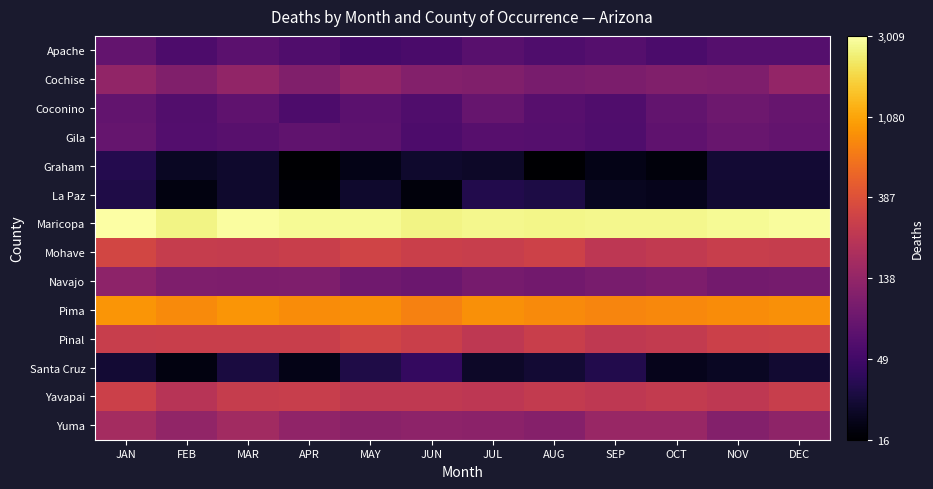

Reading left to right, what are all the values shown in this chart?

Apache: JAN=4.3	FEB=4.1	MAR=4.2	APR=4.1	MAY=4.0	JUN=4.0	JUL=4.2	AUG=4.1	SEP=4.2	OCT=4.0	NOV=4.2	DEC=4.2
Cochise: JAN=4.9	FEB=4.7	MAR=4.9	APR=4.7	MAY=4.9	JUN=4.7	JUL=4.7	AUG=4.6	SEP=4.6	OCT=4.7	NOV=4.7	DEC=4.9
Coconino: JAN=4.3	FEB=4.1	MAR=4.3	APR=4.1	MAY=4.2	JUN=4.1	JUL=4.4	AUG=4.2	SEP=4.1	OCT=4.3	NOV=4.5	DEC=4.4
Gila: JAN=4.4	FEB=4.1	MAR=4.2	APR=4.3	MAY=4.3	JUN=4.1	JUL=4.2	AUG=4.2	SEP=4.1	OCT=4.3	NOV=4.4	DEC=4.3
Graham: JAN=3.6	FEB=3.2	MAR=3.3	APR=2.9	MAY=3.1	JUN=3.3	JUL=3.3	AUG=2.9	SEP=3.1	OCT=3.0	NOV=3.4	DEC=3.4
La Paz: JAN=3.5	FEB=3.0	MAR=3.3	APR=2.9	MAY=3.3	JUN=3.0	JUL=3.6	AUG=3.5	SEP=3.2	OCT=3.1	NOV=3.3	DEC=3.3
Maricopa: JAN=8.0	FEB=7.8	MAR=8.0	APR=7.9	MAY=7.9	JUN=7.8	JUL=7.9	AUG=7.9	SEP=7.9	OCT=7.9	NOV=7.9	DEC=8.0
Mohave: JAN=5.8	FEB=5.6	MAR=5.6	APR=5.6	MAY=5.7	JUN=5.7	JUL=5.6	AUG=5.7	SEP=5.5	OCT=5.5	NOV=5.6	DEC=5.6
Navajo: JAN=4.9	FEB=4.7	MAR=4.7	APR=4.7	MAY=4.5	JUN=4.4	JUL=4.6	AUG=4.5	SEP=4.6	OCT=4.7	NOV=4.5	DEC=4.6
Pima: JAN=6.8	FEB=6.7	MAR=6.8	APR=6.7	MAY=6.7	JUN=6.6	JUL=6.8	AUG=6.7	SEP=6.6	OCT=6.7	NOV=6.7	DEC=6.8
Pinal: JAN=5.6	FEB=5.6	MAR=5.6	APR=5.6	MAY=5.7	JUN=5.7	JUL=5.5	AUG=5.6	SEP=5.5	OCT=5.6	NOV=5.7	DEC=5.7
Santa Cruz: JAN=3.4	FEB=3.0	MAR=3.5	APR=3.1	MAY=3.5	JUN=3.8	JUL=3.3	AUG=3.4	SEP=3.6	OCT=3.1	NOV=3.2	DEC=3.3
Yavapai: JAN=5.7	FEB=5.4	MAR=5.6	APR=5.6	MAY=5.5	JUN=5.5	JUL=5.5	AUG=5.6	SEP=5.5	OCT=5.6	NOV=5.5	DEC=5.6
Yuma: JAN=5.2	FEB=4.9	MAR=5.1	APR=4.9	MAY=4.8	JUN=4.9	JUL=4.8	AUG=4.8	SEP=5.0	OCT=5.0	NOV=4.7	DEC=4.9